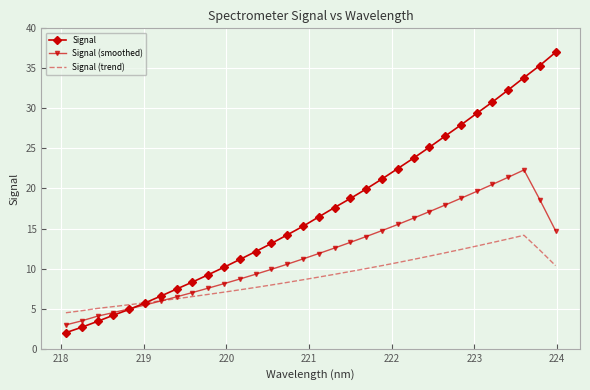

Which series has the largest range (max minus min)?

Signal